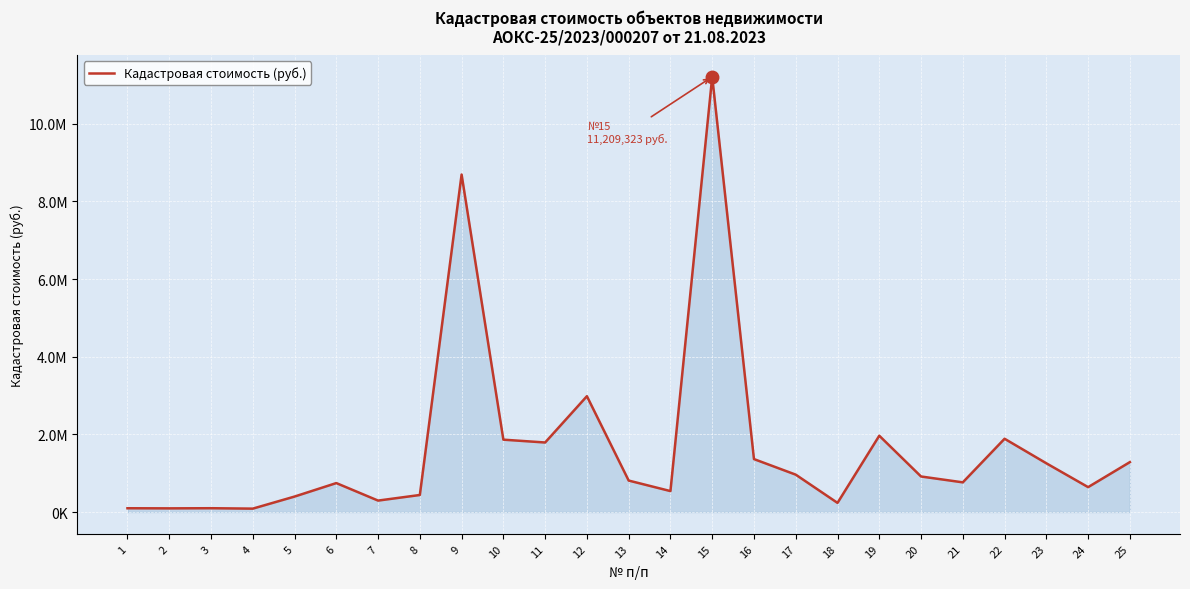

Is it true that the value at 9 is 3380432.7?

False